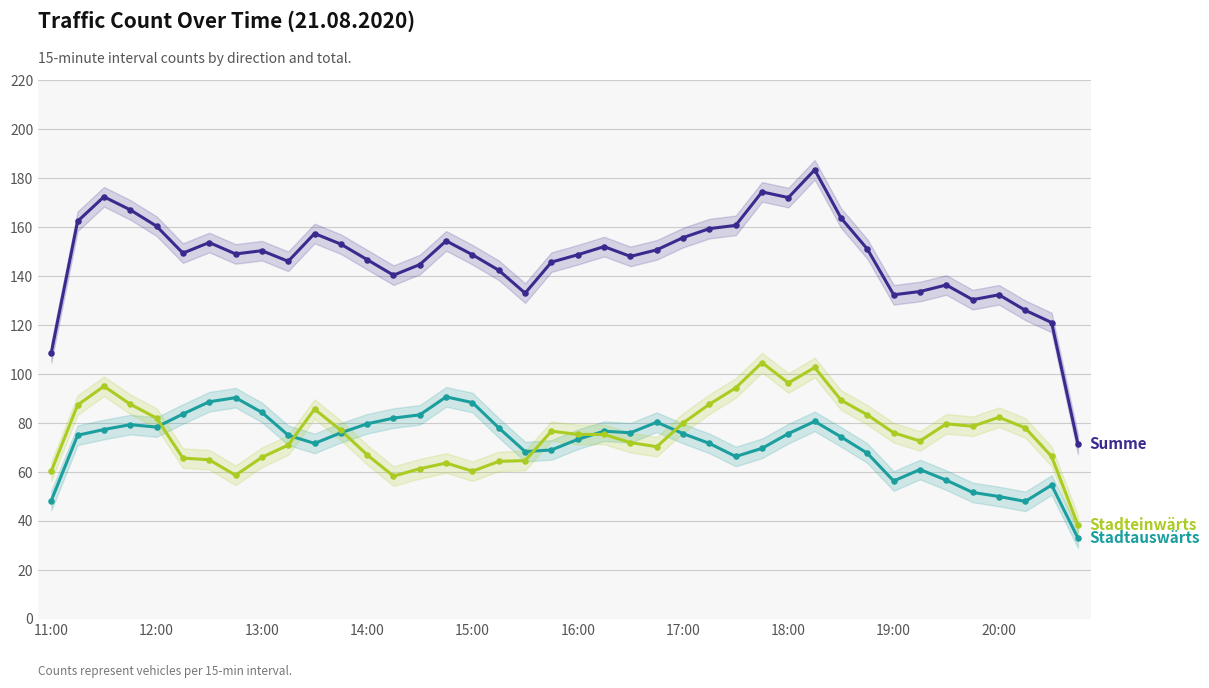

Is the value of Summe at 37 greater than the value of Stadtauswärts at 22?

Yes